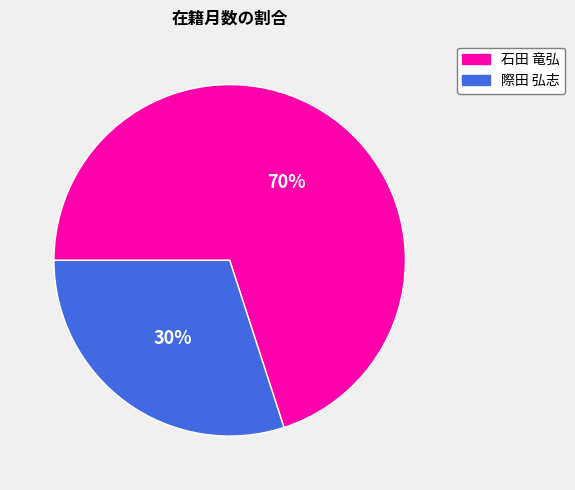

Combined, do 石田 竜弘 and 際田 弘志 account for over 50%?

Yes